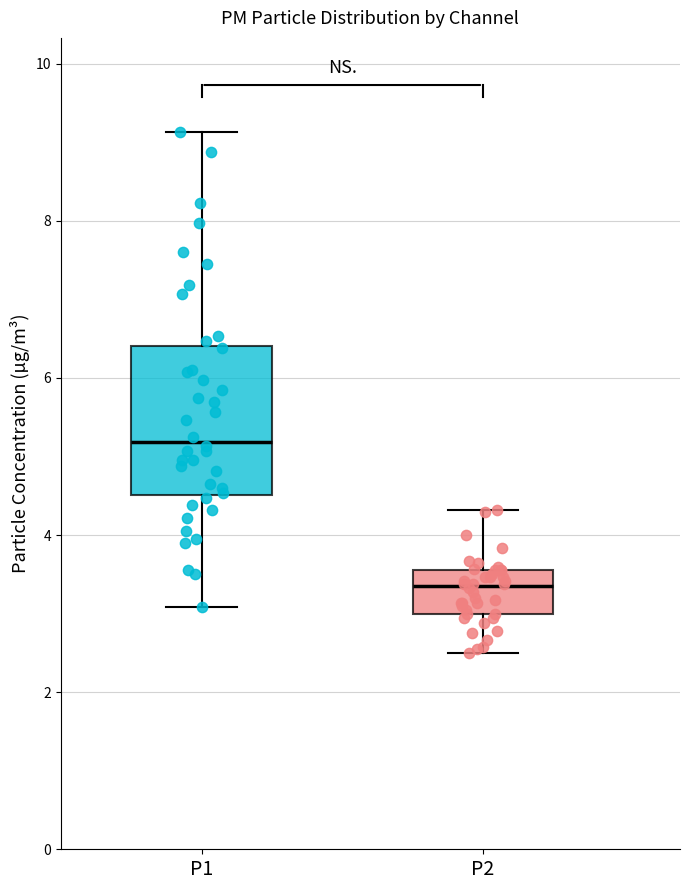

Where does the median line of the box for P2 sit on the y-axis? The values are not printed on the chart, so give them approximately, as read against the axis.

3.4